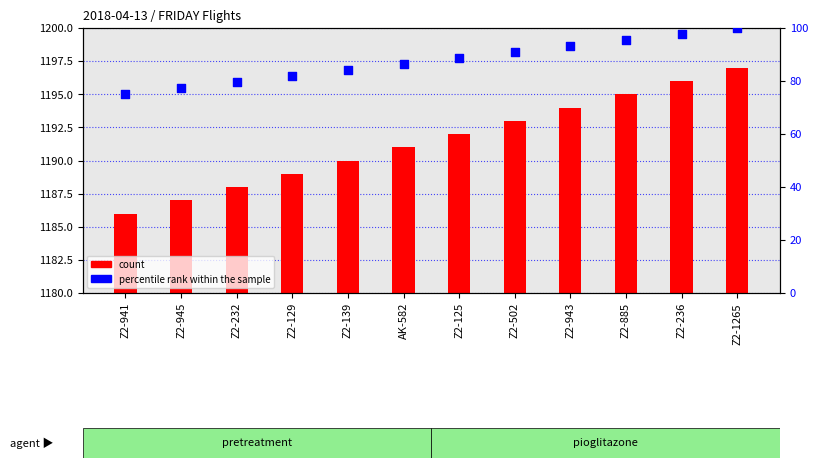

Which series has the largest total across all categories?

count